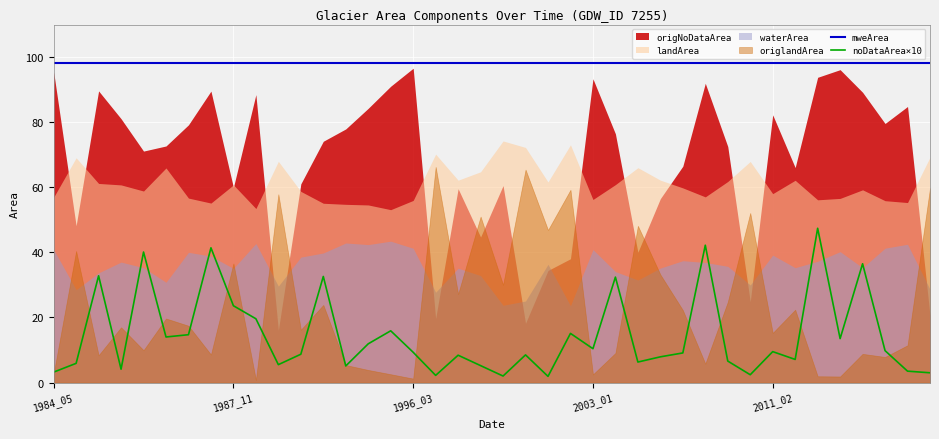

True or false: mweArea and noDataArea×10 cross at least once.

False